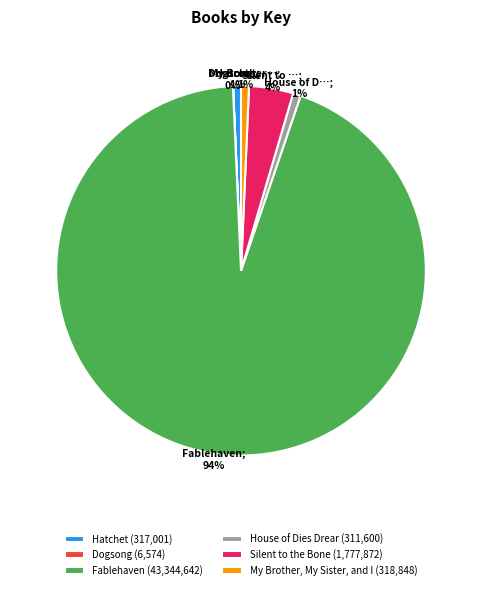

Is there a majority slice in this chart?

Yes